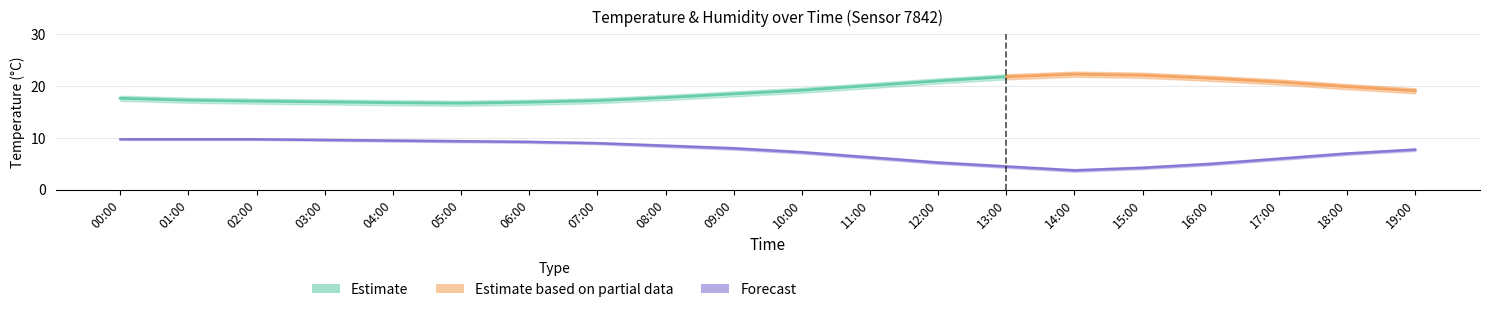

Is it true that the value at 07:00 is 13.1?

False